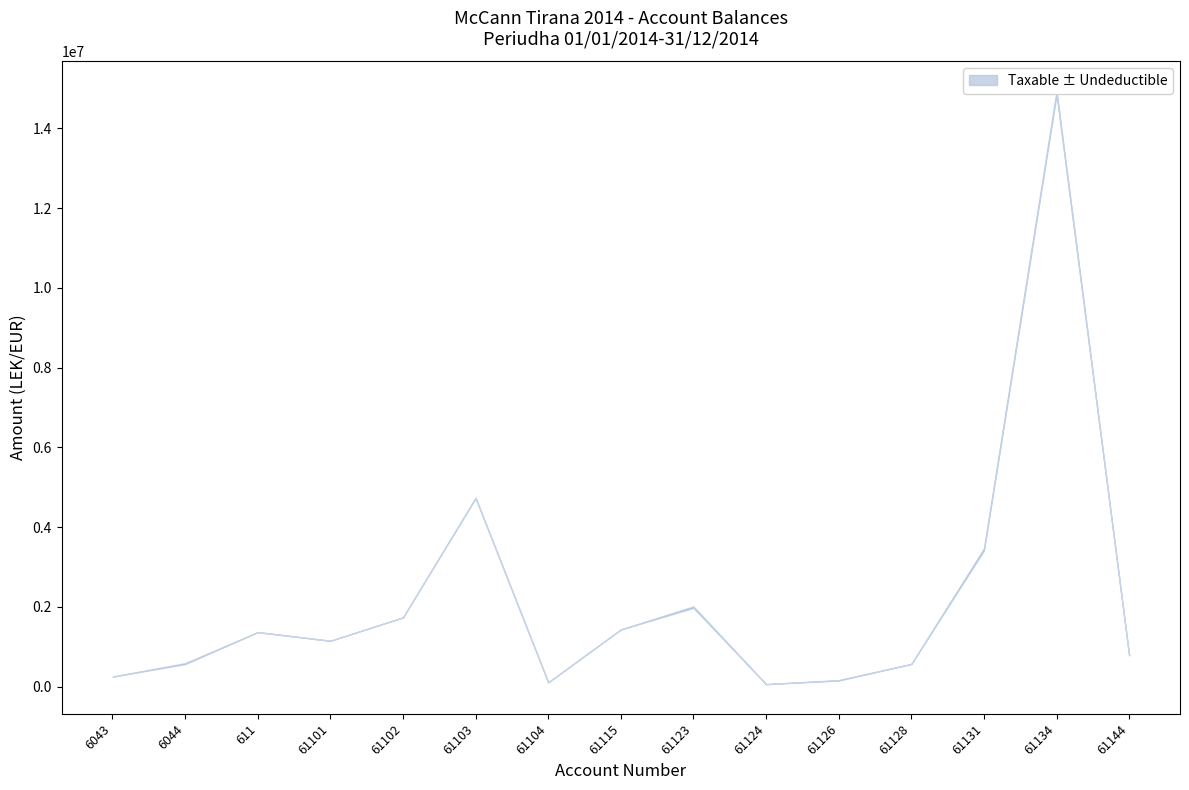

What is the average value?

2215413.6